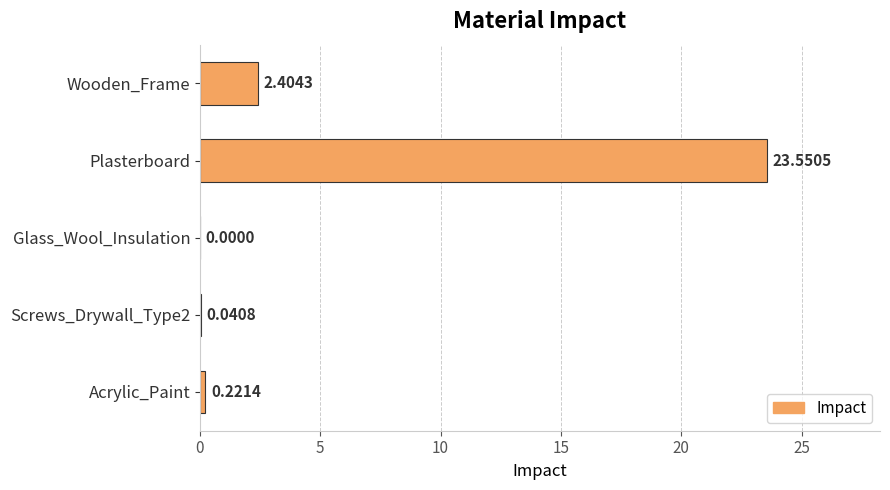

How many values are above zero?

4